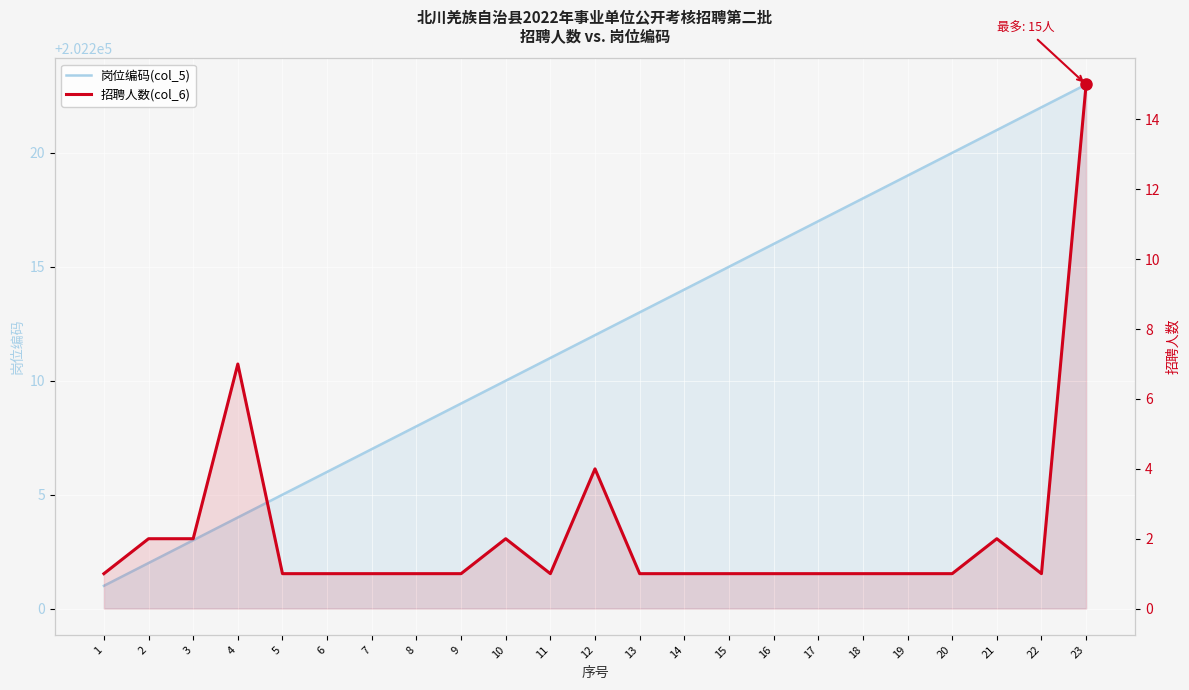

Which series has the widest spread of values?

岗位编码(col_5)